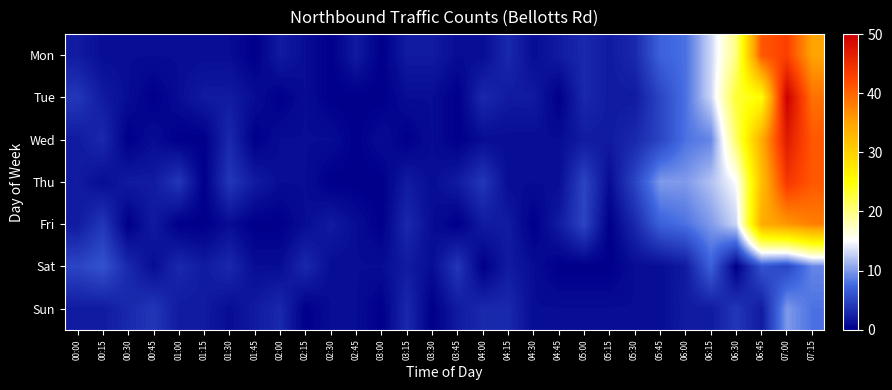

How many data points does each series have?

30